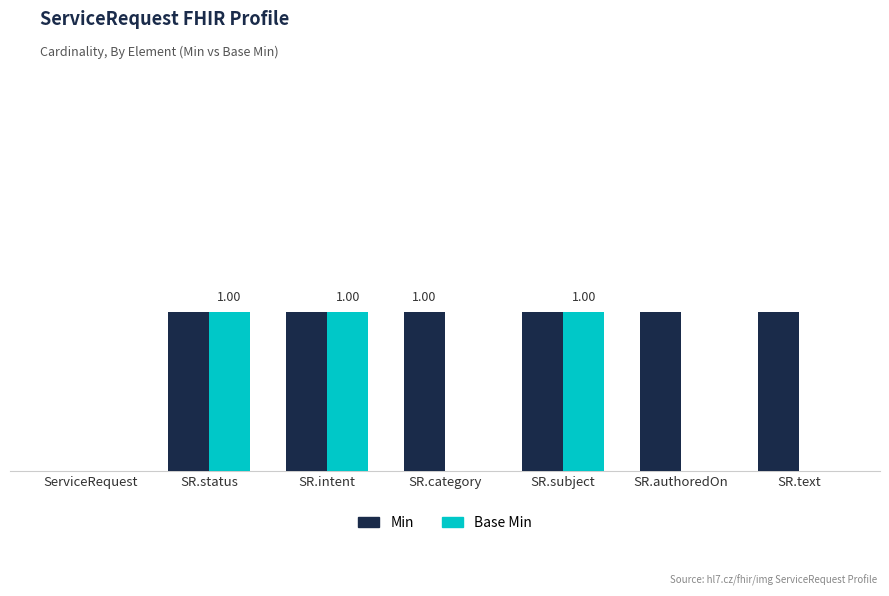

What position from the right is SR.text?

1